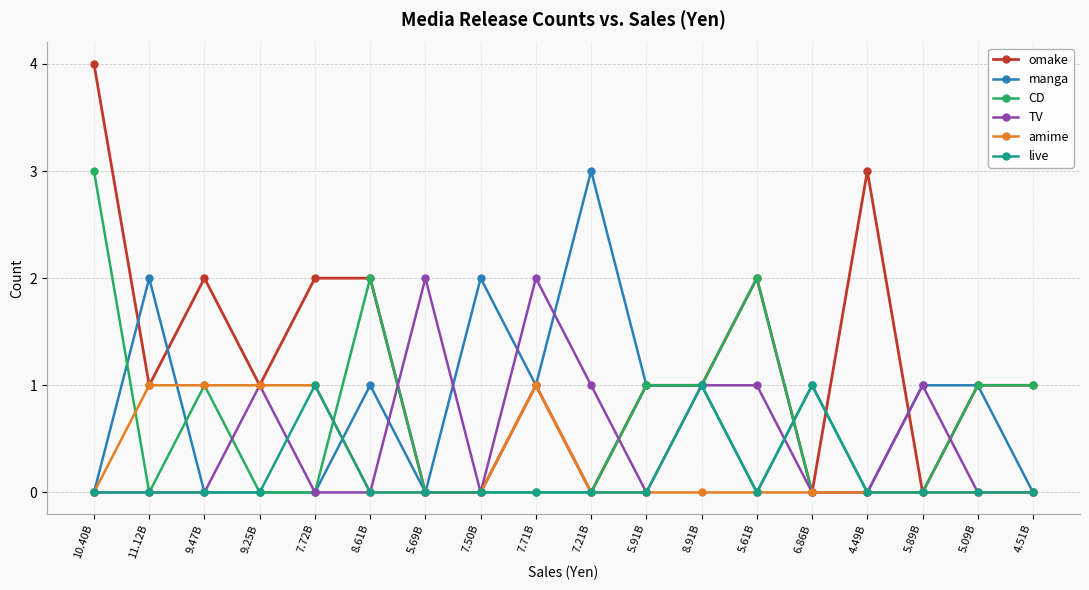

Which label corresponds to the largest value in the chart?

10.40B